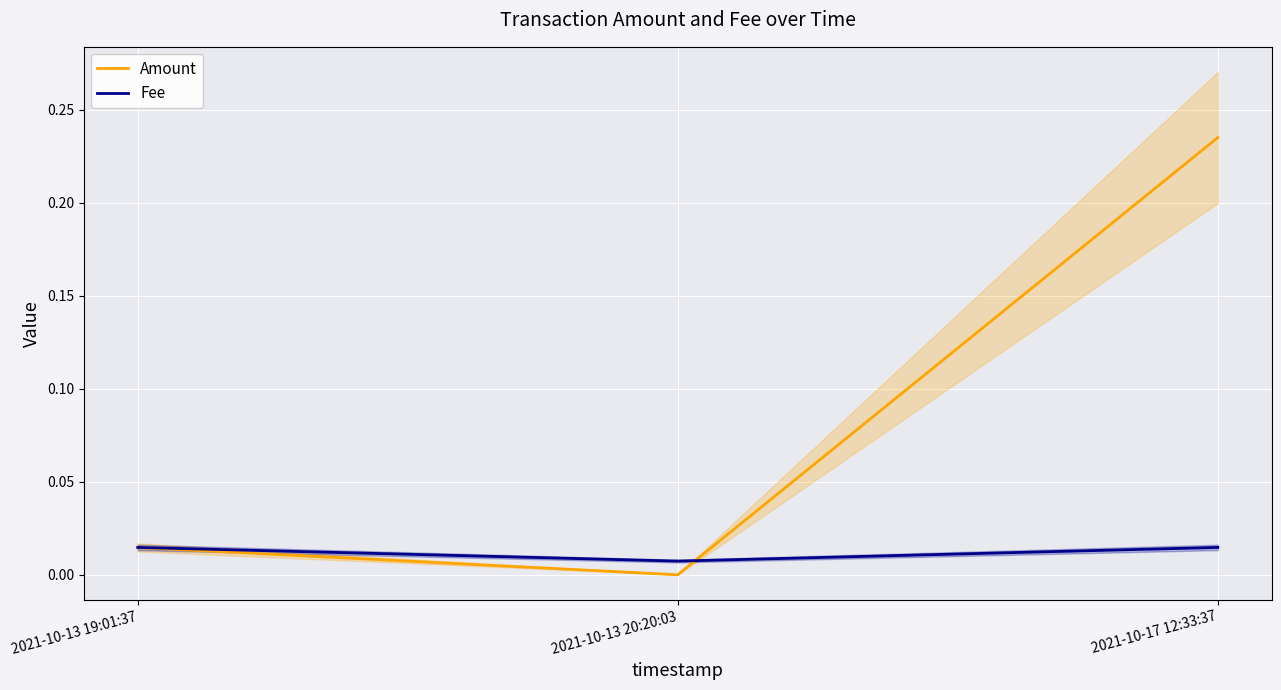

Count the number of data series in this chart.

2